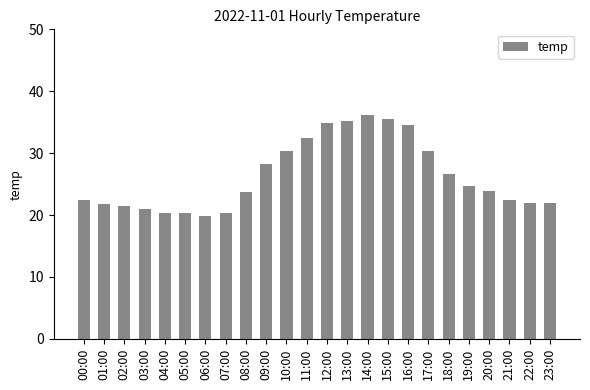

What is the difference between the values at 18:00 and 15:00?

8.9